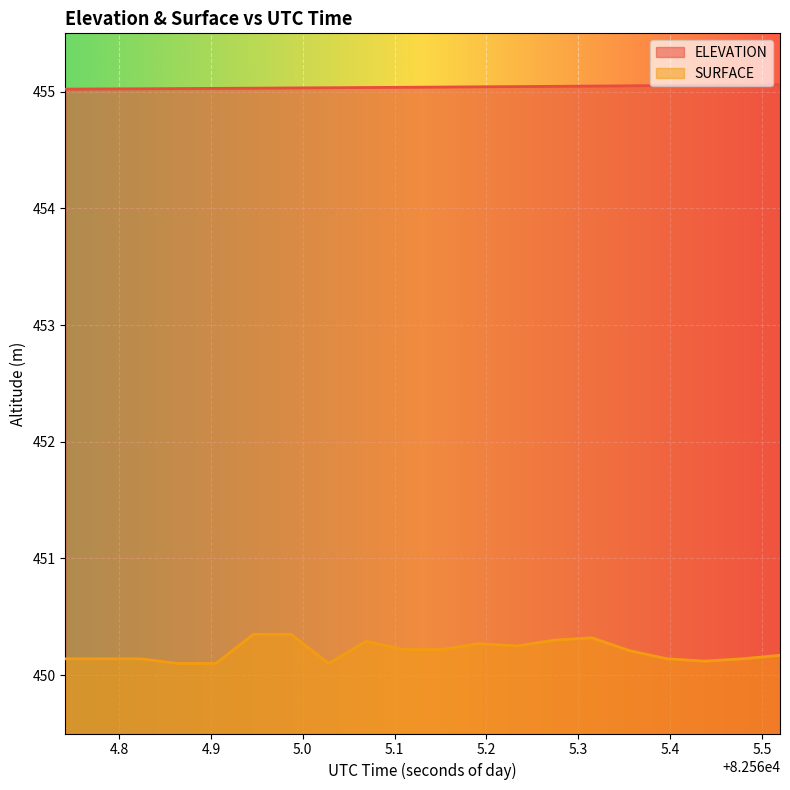

Reading left to right, transcribe all the data shown in this chart.

ELEVATION: 82564.7415=455.0	82564.7825=455.0	82564.8234=455.0	82564.8644=455.0	82564.9054=455.0	82564.9463=455.0	82564.9873=455.0	82565.0282=455.0	82565.0692=455.0	82565.1102=455.0	82565.1511=455.0	82565.1921=455.0	82565.233=455.0	82565.274=455.0	82565.315=455.0	82565.3559=455.1	82565.3969=455.1	82565.4378=455.1	82565.4788=455.1	82565.5198=455.1
SURFACE: 82564.7415=450.1	82564.7825=450.1	82564.8234=450.1	82564.8644=450.1	82564.9054=450.1	82564.9463=450.4	82564.9873=450.4	82565.0282=450.1	82565.0692=450.3	82565.1102=450.2	82565.1511=450.2	82565.1921=450.3	82565.233=450.2	82565.274=450.3	82565.315=450.3	82565.3559=450.2	82565.3969=450.1	82565.4378=450.1	82565.4788=450.1	82565.5198=450.2